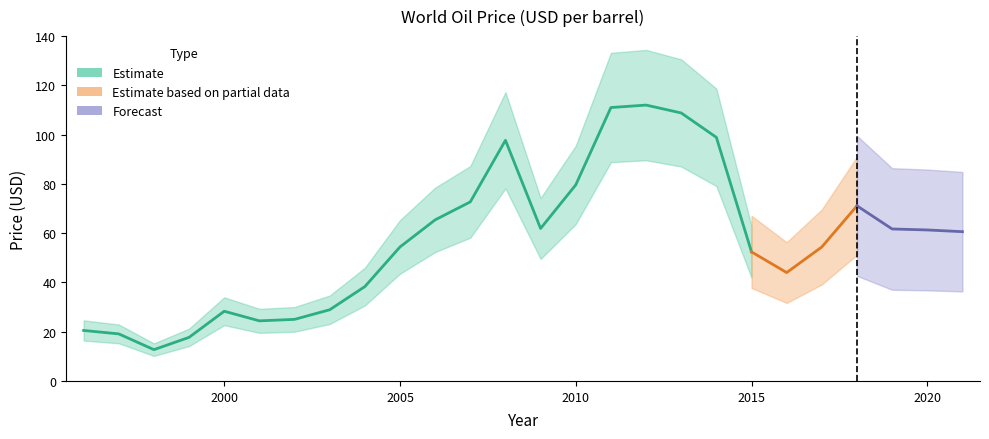

Rank the categories by value from highest to lowest.

2012, 2011, 2013, 2014, 2008, 2010, 2007, 2018, 2006, 2009, 2019, 2020, 2021, 2005, 2017, 2015, 2016, 2004, 2003, 2000, 2002, 2001, 1996, 1997, 1999, 1998